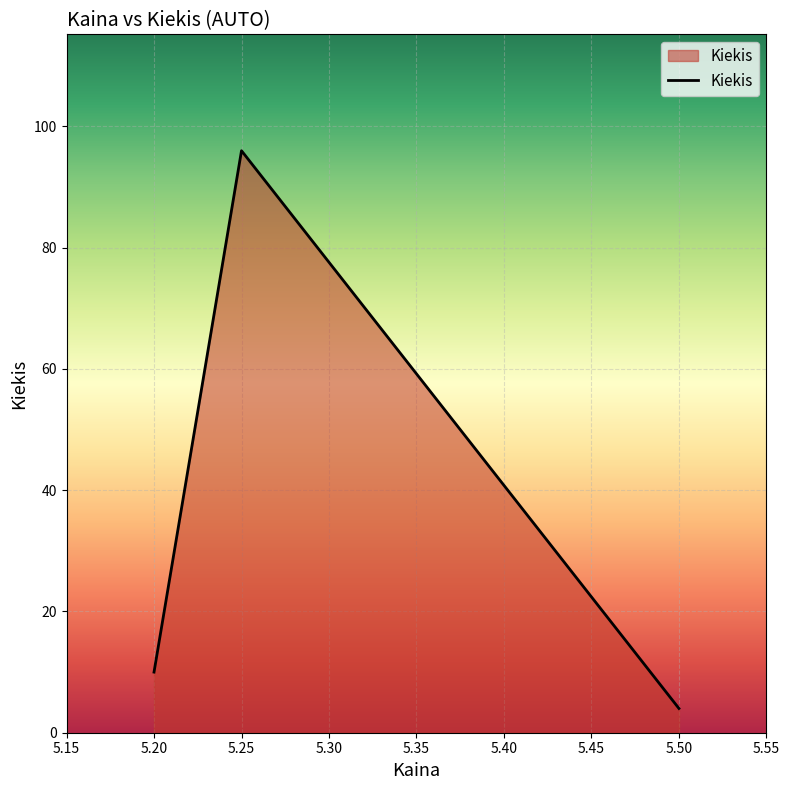

Between 5.20 and 5.50, which is larger?

5.20